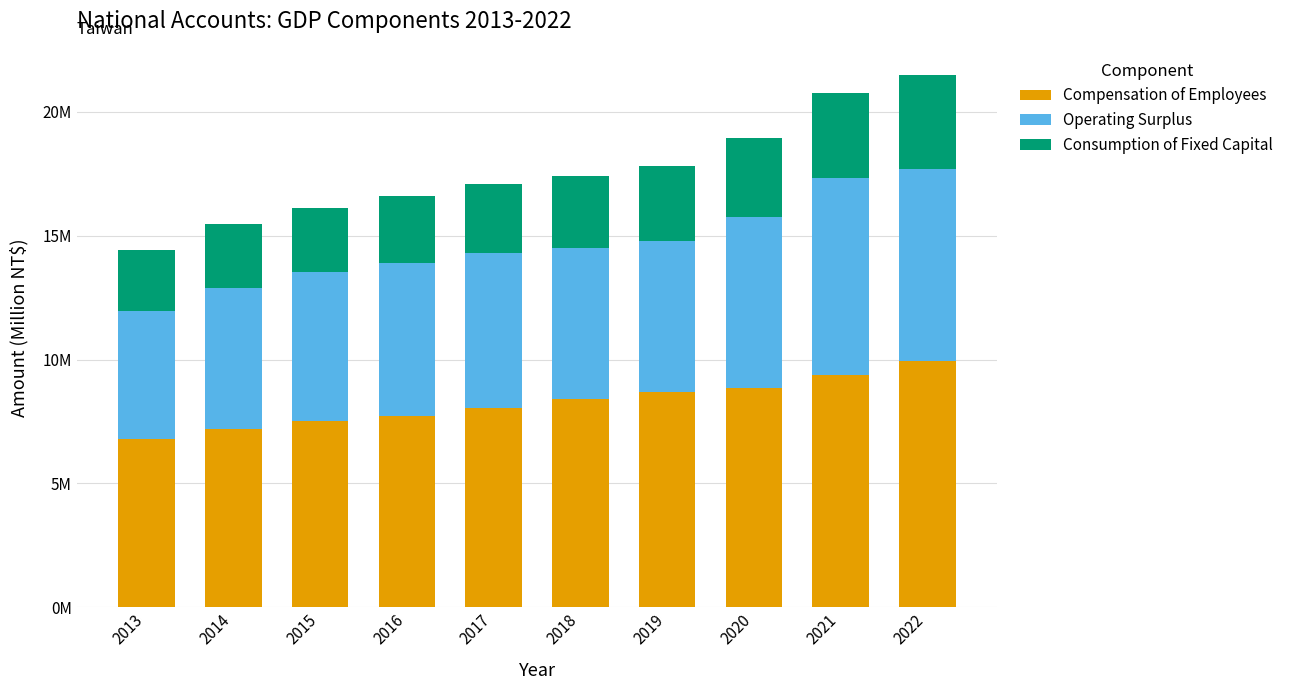

Which series has the largest total across all categories?

Compensation of Employees